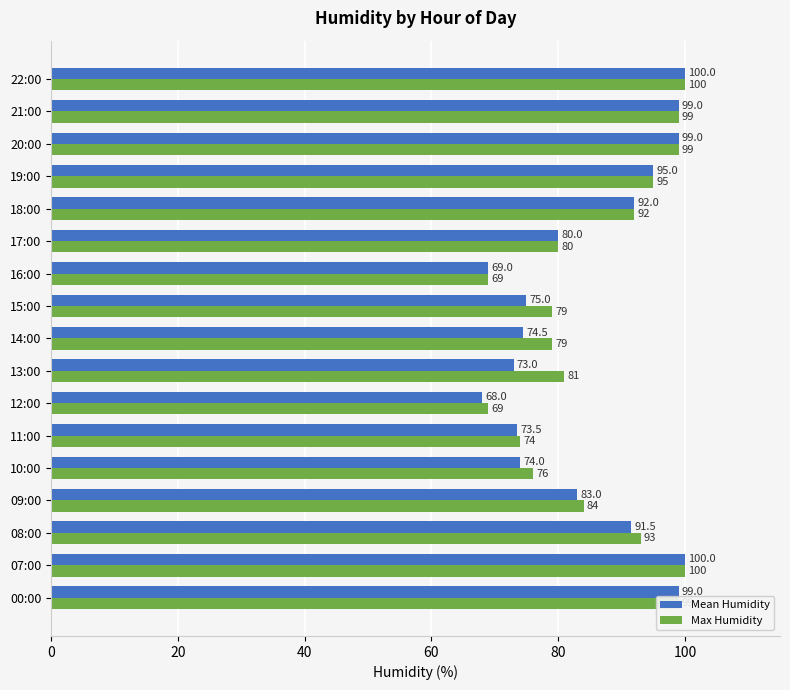

What is the total value across all series at 00:00?

198.0